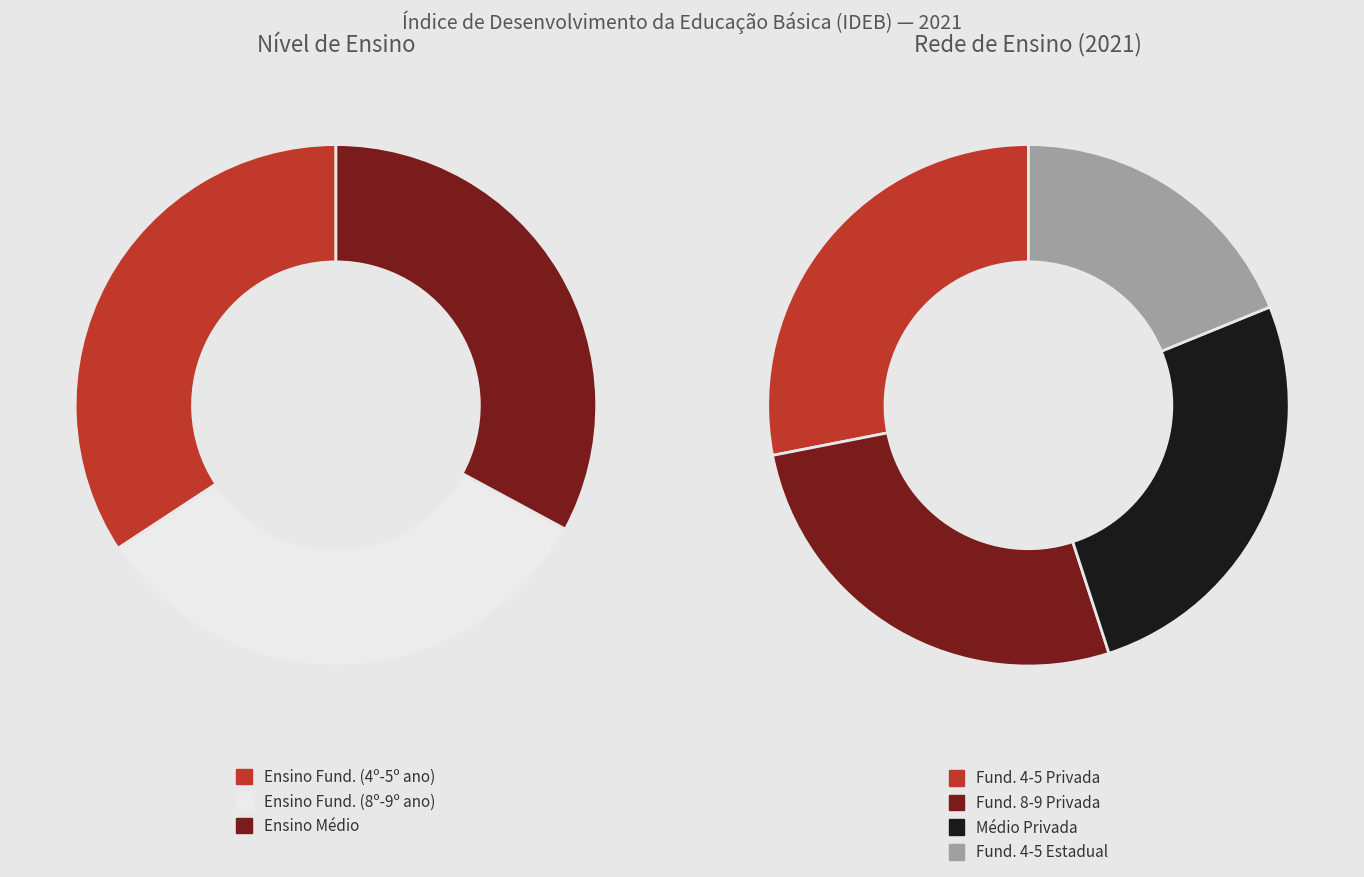

Rank the series by their average value, from highest to lowest.

Ensino Fundamental (4ª ao 5º ano), Ensino Fundamental (8ª ao 9º ano), Ensino Médio